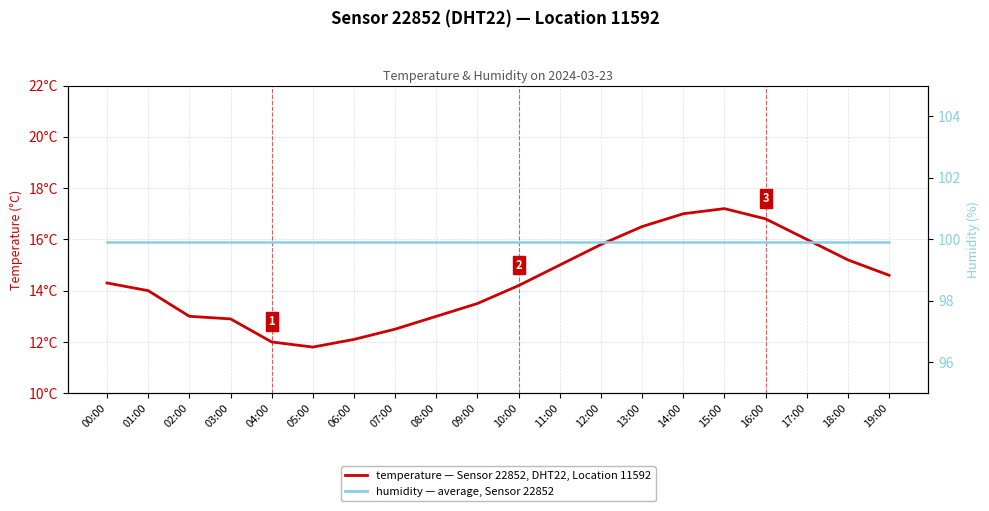

The temperature (°C) series shows 12.9 at 03:00. True or false?

True